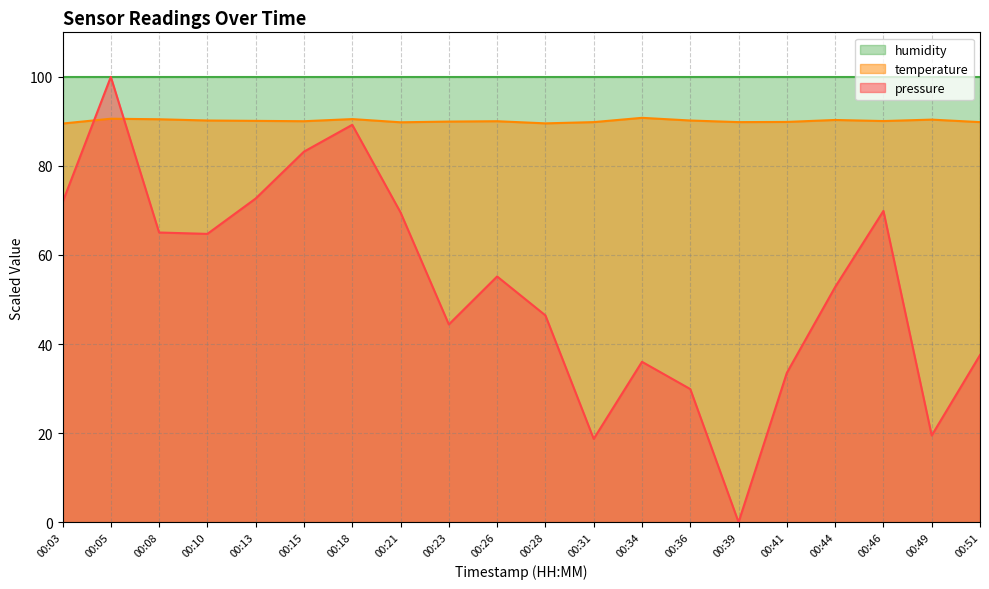

What is the spread (max minus min) of values at 00:13?

27.3